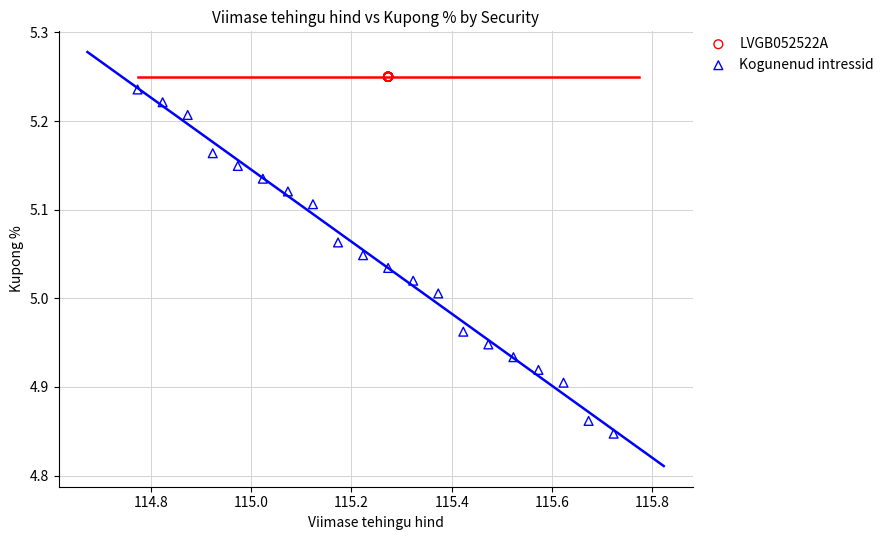

Which series reaches the minimum Y coordinate?

Kogunenud intressid